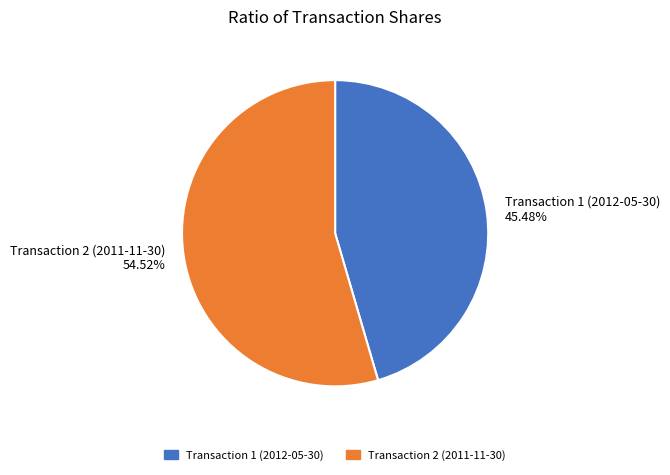

Is there any slice that represents more than half of the pie?

Yes